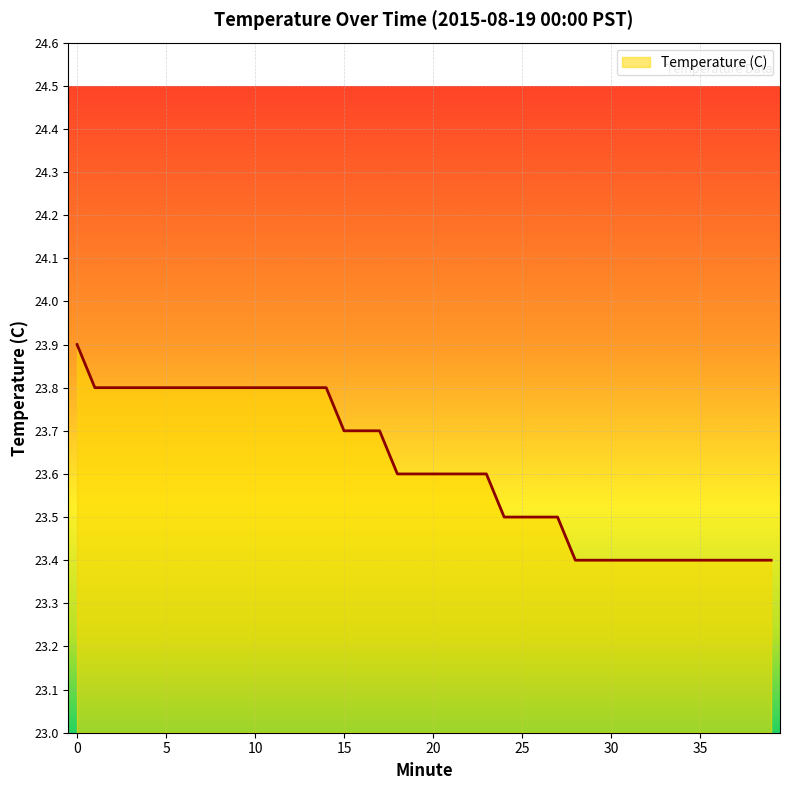

What is the difference between the maximum and minimum values?

0.5